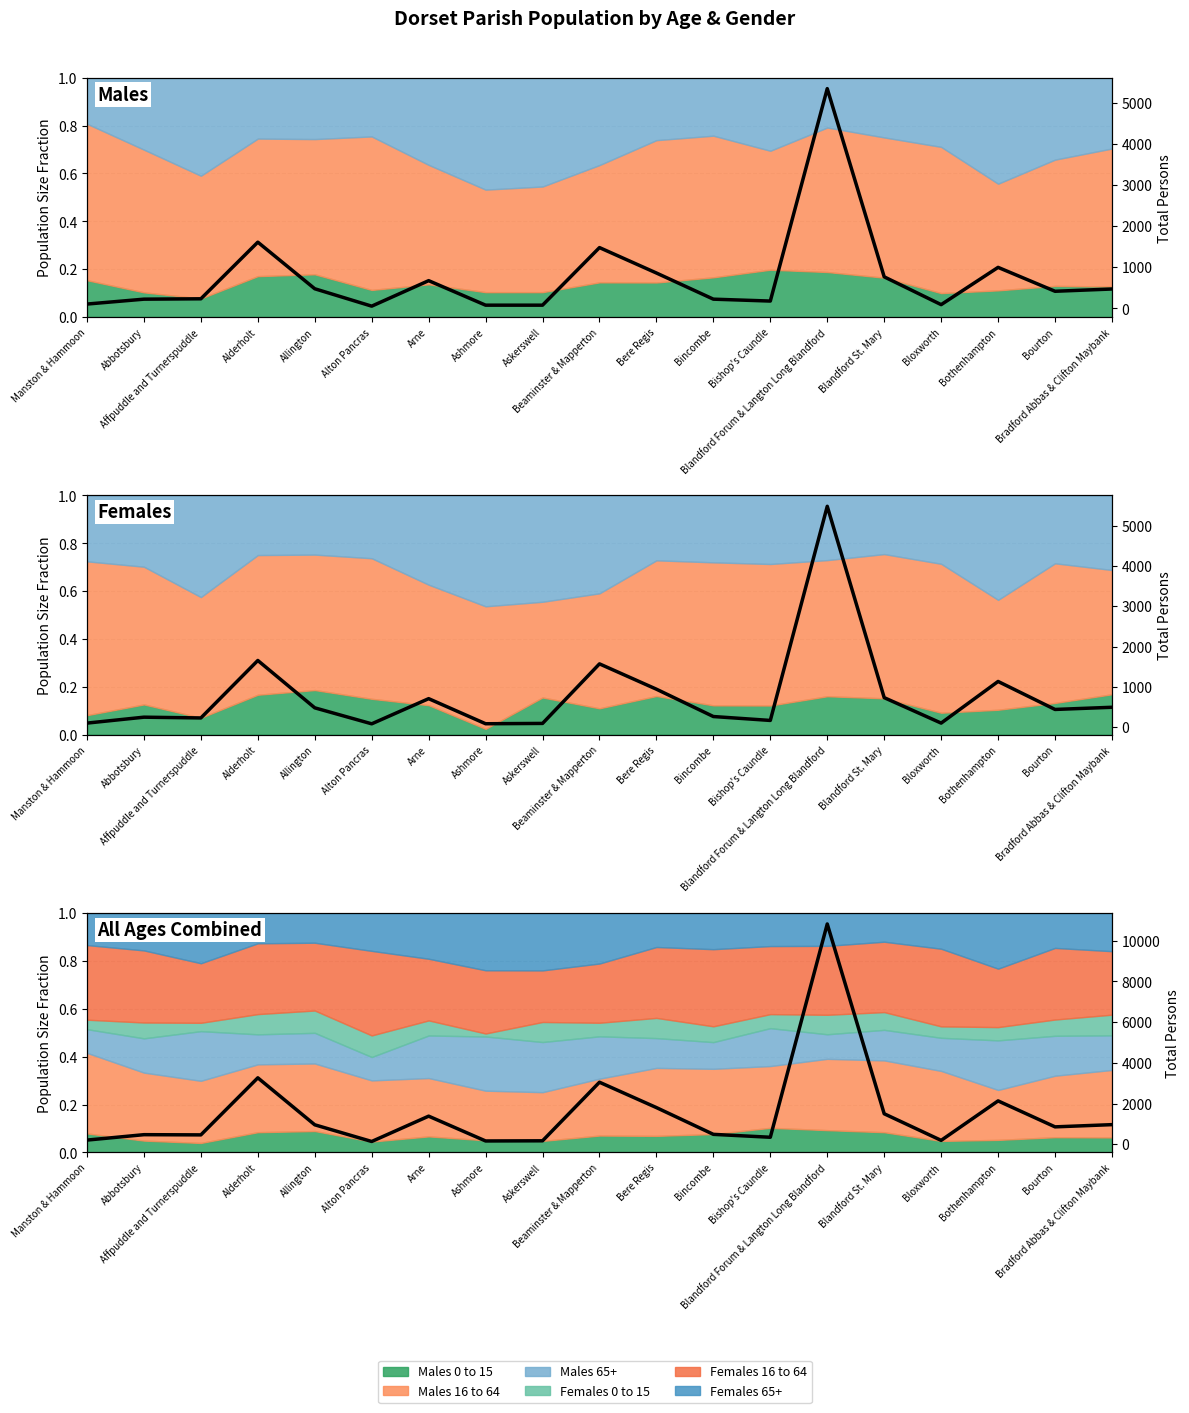

What is the change in value from Abbotsbury to Bothenhampton?

+1660